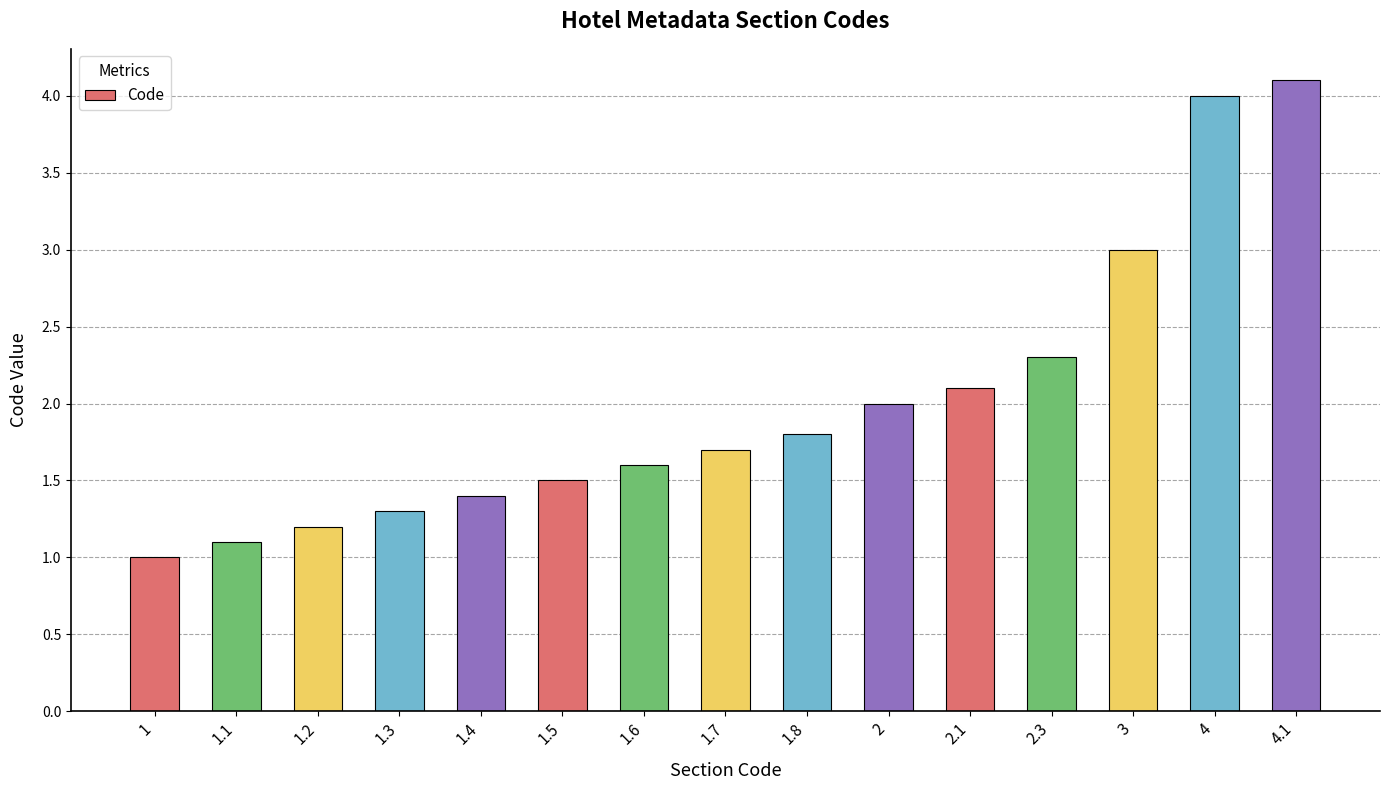

What is the change in value from 2.1 to 2.3?

+0.2